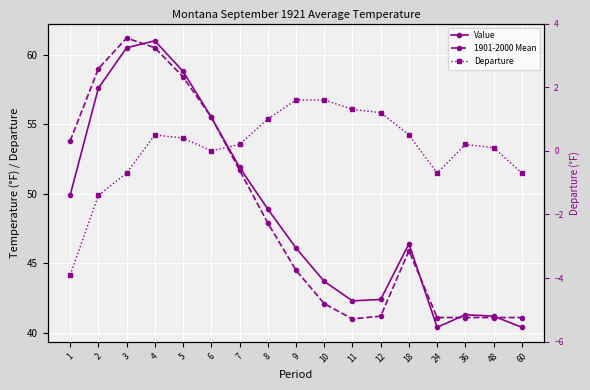

Reading left to right, what are all the values shown in this chart?

Value: 1=49.9	2=57.6	3=60.5	4=61.0	5=58.8	6=55.5	7=51.9	8=48.9	9=46.1	10=43.7	11=42.3	12=42.4	18=46.4	24=40.4	36=41.3	48=41.2	60=40.4
1901-2000 Mean: 1=53.8	2=59.0	3=61.2	4=60.5	5=58.4	6=55.5	7=51.7	8=47.9	9=44.5	10=42.1	11=41.0	12=41.2	18=45.9	24=41.1	36=41.1	48=41.1	60=41.1
Departure: 1=-3.9	2=-1.4	3=-0.7	4=0.5	5=0.4	6=0.0	7=0.2	8=1.0	9=1.6	10=1.6	11=1.3	12=1.2	18=0.5	24=-0.7	36=0.2	48=0.1	60=-0.7